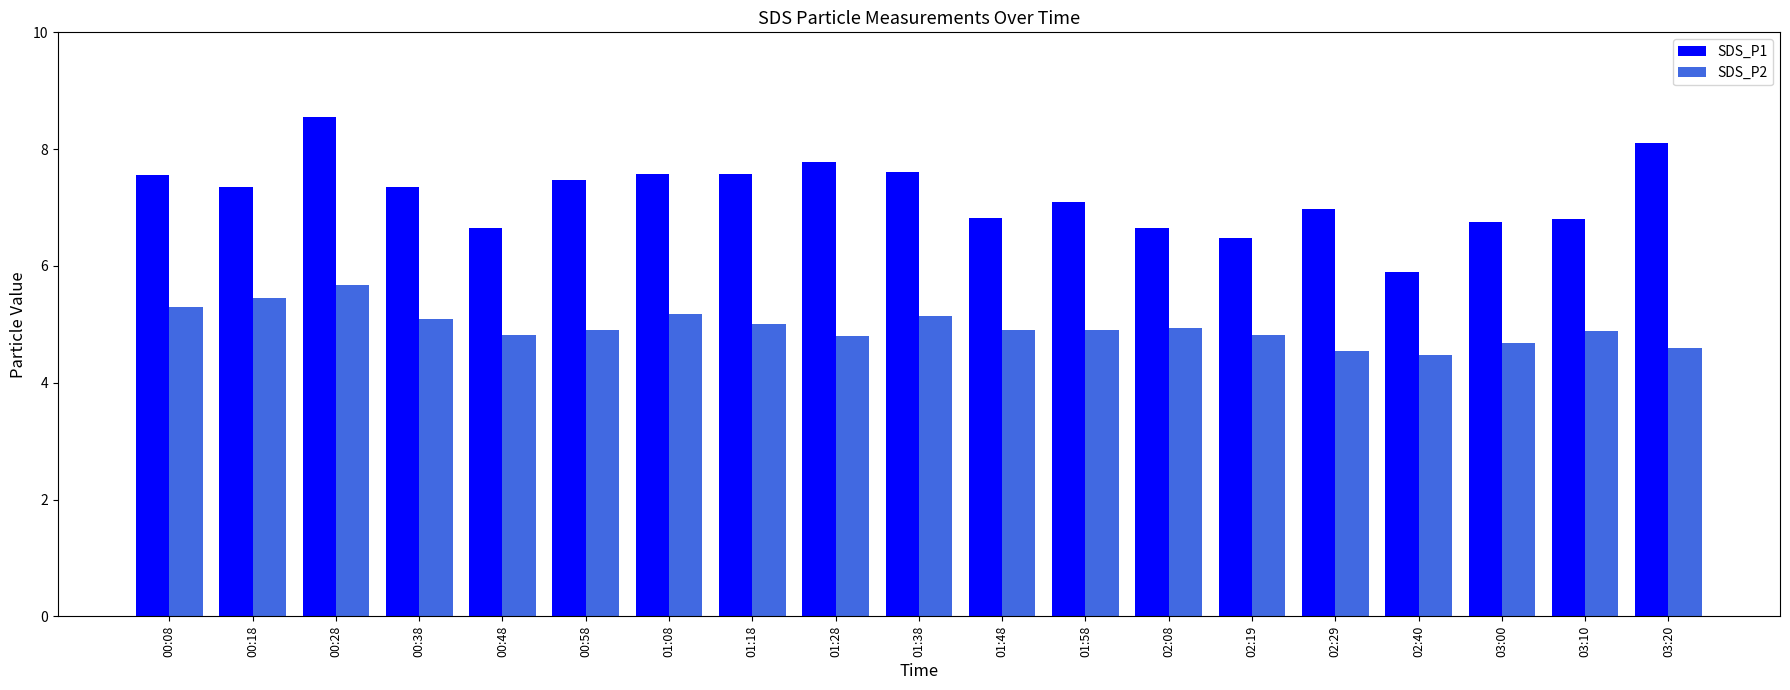

What is the lowest value of the SDS_P1 series?

5.9